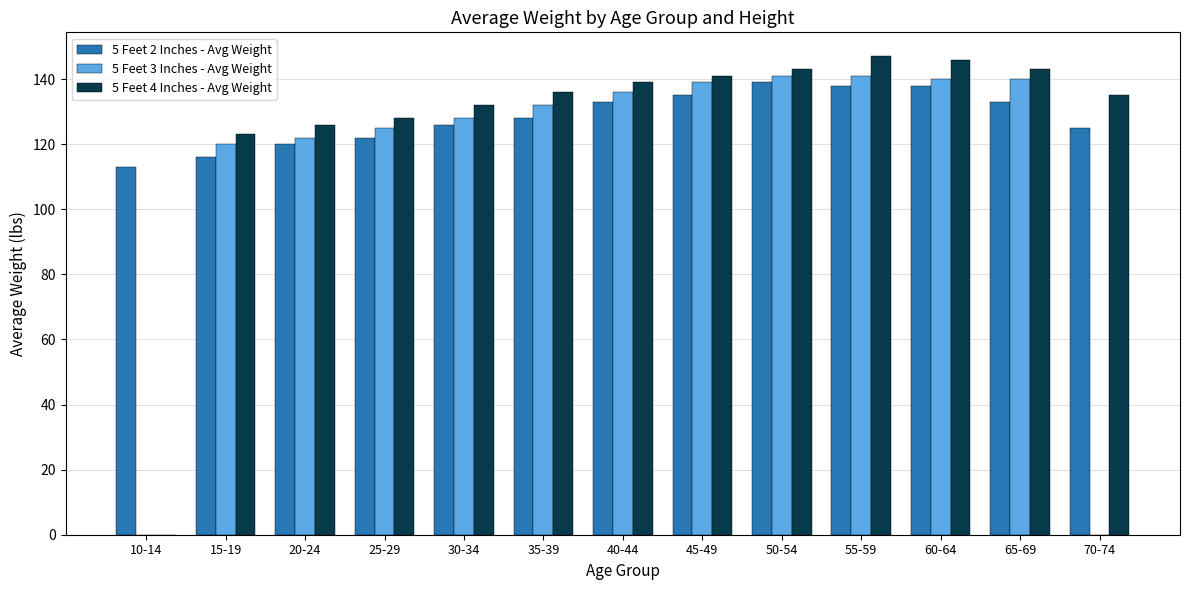

The 5 Feet 2 Inches - Avg Weight series shows 44 at 10-14. True or false?

False